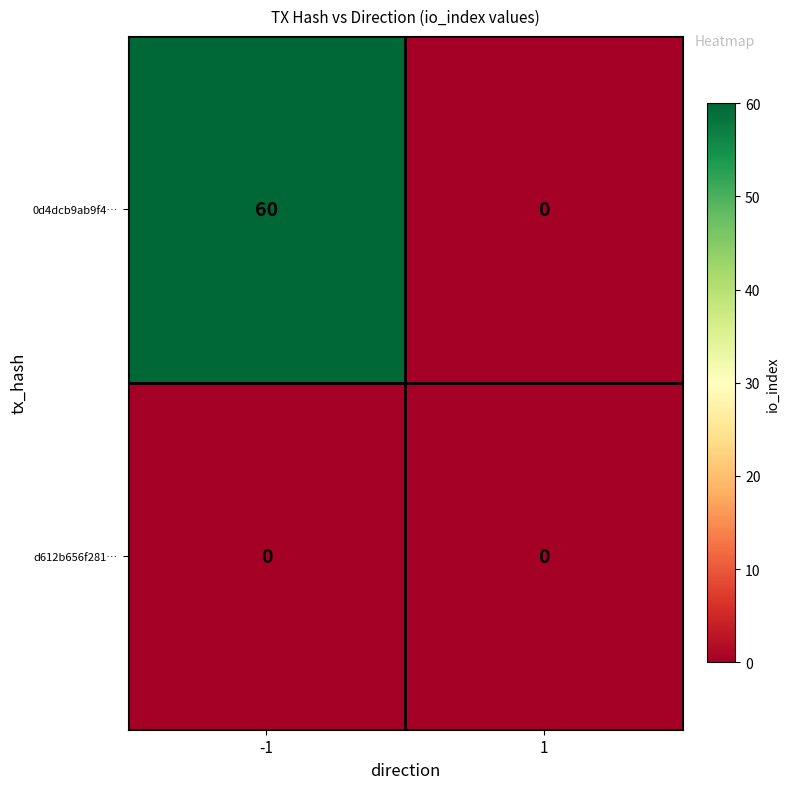

Rank the series by their maximum value, from lowest to highest.

d612b656f281…, 0d4dcb9ab9f4…